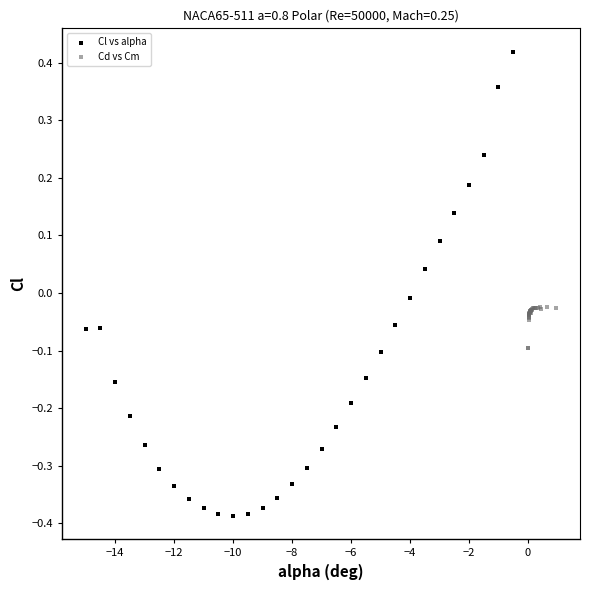

Which series contains the highest Y value?

Cl vs alpha